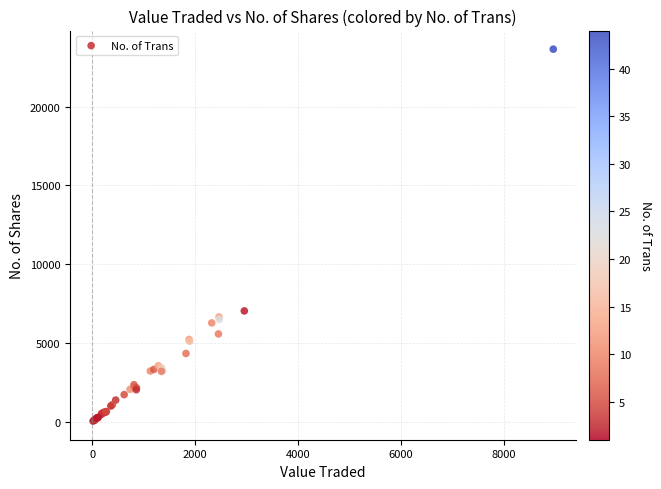

What Y value in the scatter plot is closest to 11841?

7033